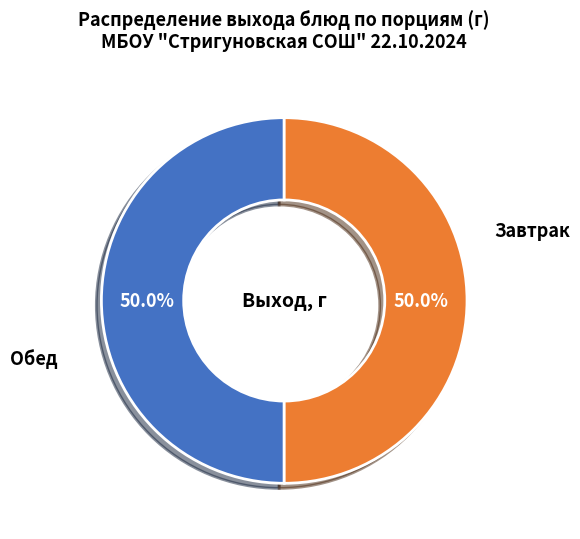

Count the number of slices in the pie.

2